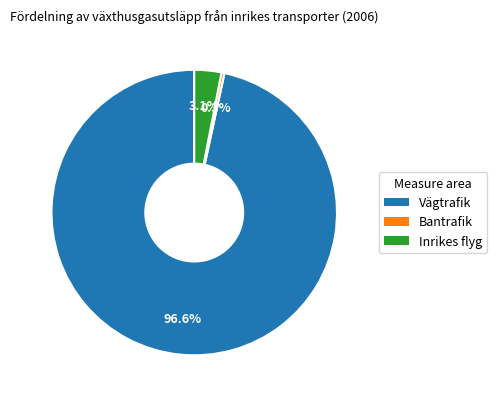

What percentage is the Vägtrafik slice, to the nearest percent?

97%